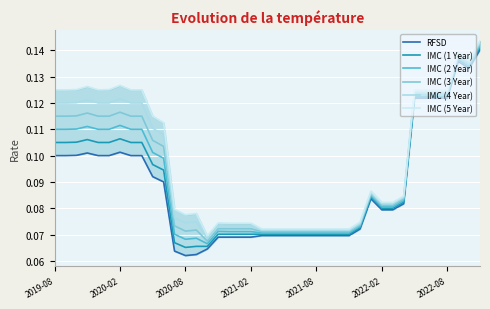

List the series in order of their peak value, lowest first.

RFSD, IMC (1 Year), IMC (2 Year), IMC (3 Year), IMC (4 Year), IMC (5 Year)